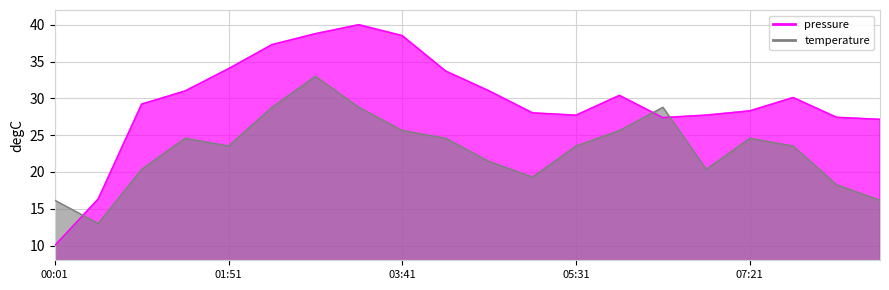

Reading left to right, extract all data points from this chart.

pressure: 10.0	16.3	29.2	31.0	34.0	37.3	38.8	40.0	38.5	33.7	31.0	28.0	27.7	30.4	27.4	27.7	28.3	30.1	27.4	27.1
temperature: 16.2	13.0	20.4	24.6	23.5	28.8	33.0	28.8	25.6	24.6	21.4	19.3	23.5	25.6	28.8	20.4	24.6	23.5	18.3	16.2